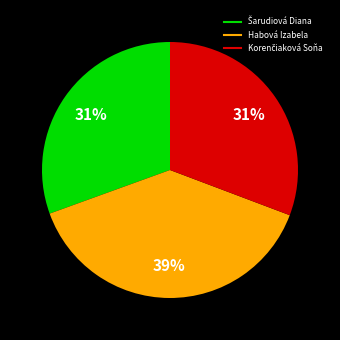

To the nearest percent, what percentage of the pie is Habová Izabela?

39%